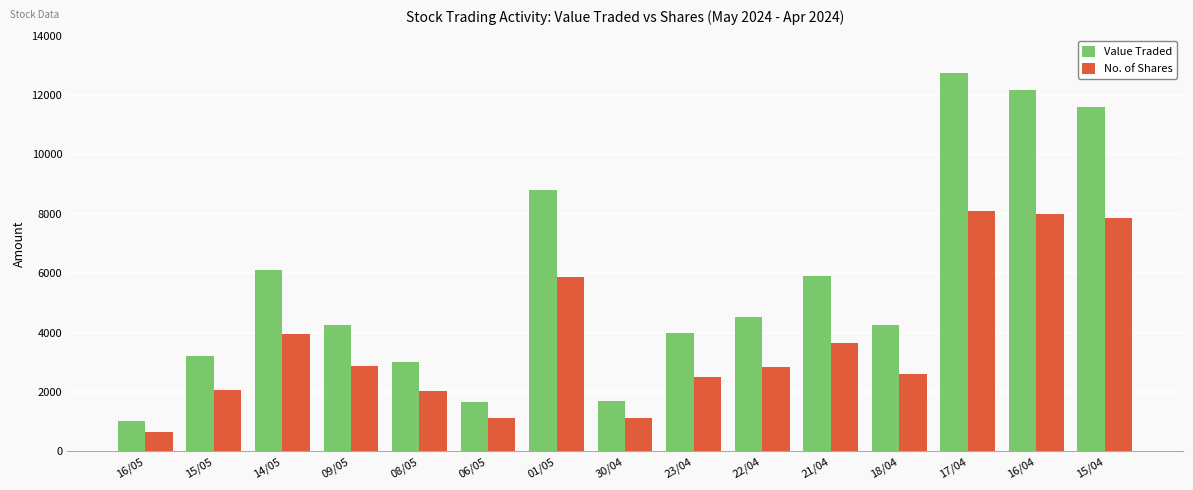

How many data points in Value Traded are less than 4269?

7